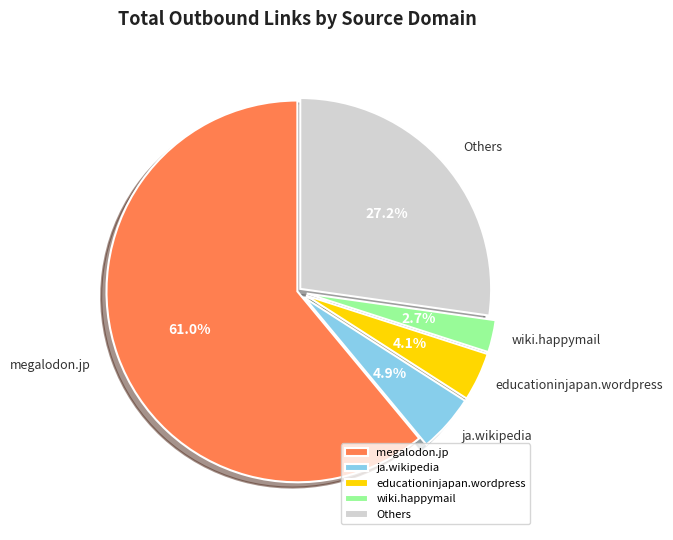

Which category has the biggest portion of the pie?

megalodon.jp